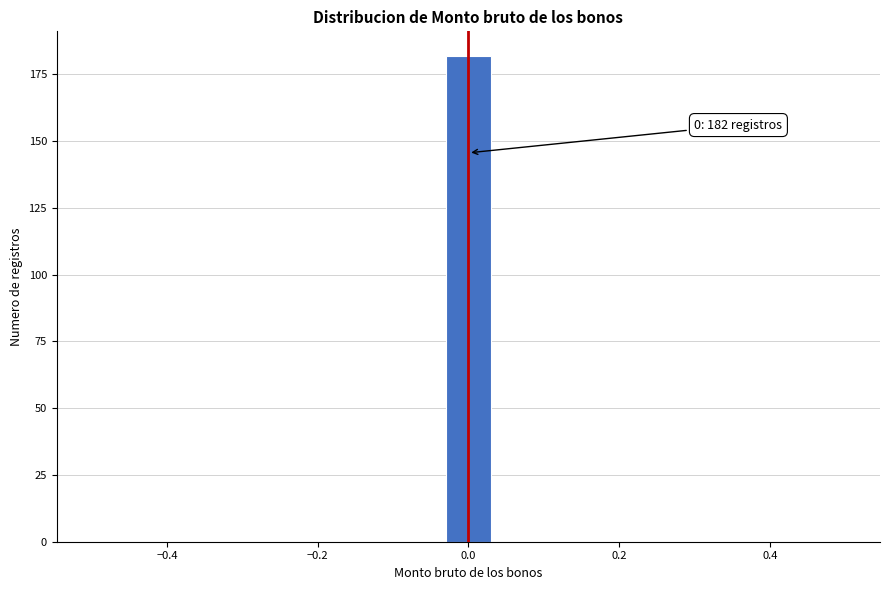

Read against the x-axis, roughly where is the centre of the tallest bar?

0.00